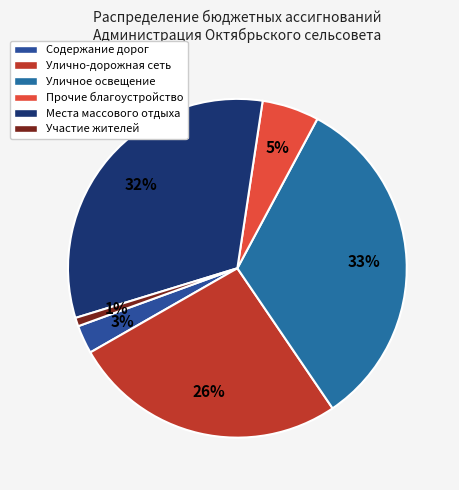

Count the number of slices in the pie.

6